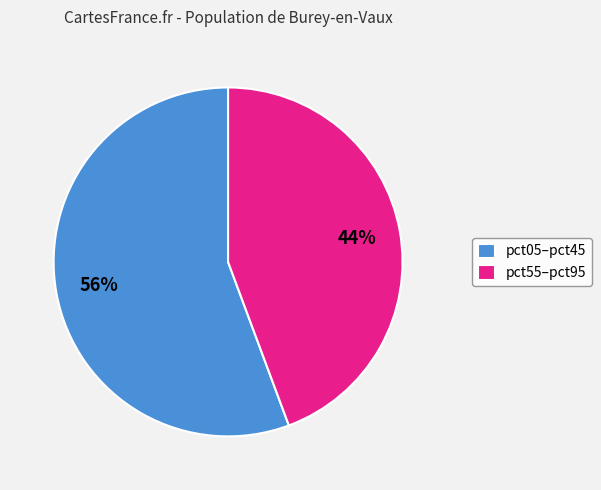

What percentage is the pct55–pct95 slice, to the nearest percent?

44%